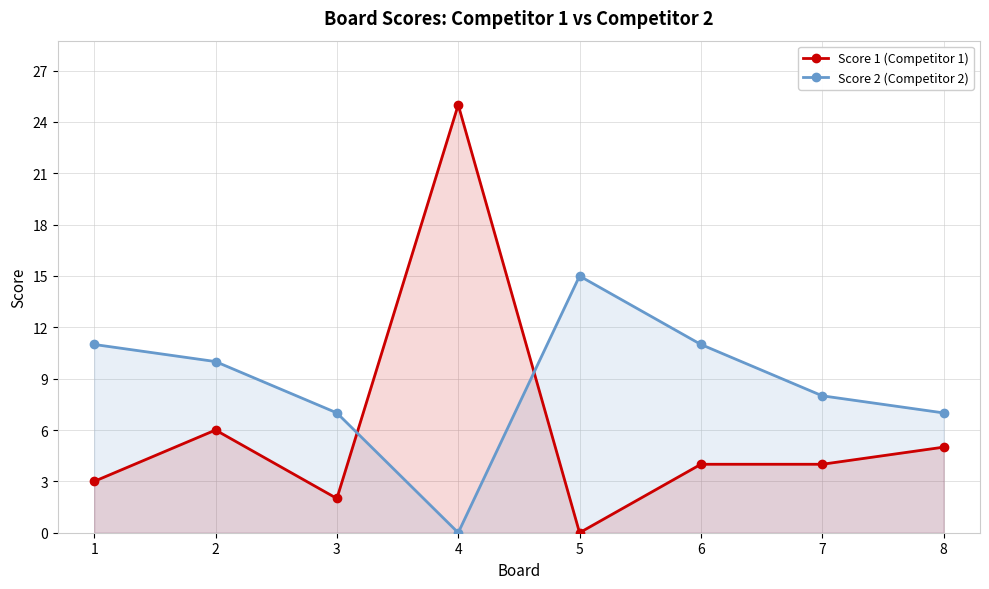

Reading right to left, transcribe all the data shown in this chart.

Score 1 (Competitor 1): 8=5	7=4	6=4	5=0	4=25	3=2	2=6	1=3
Score 2 (Competitor 2): 8=7	7=8	6=11	5=15	4=0	3=7	2=10	1=11